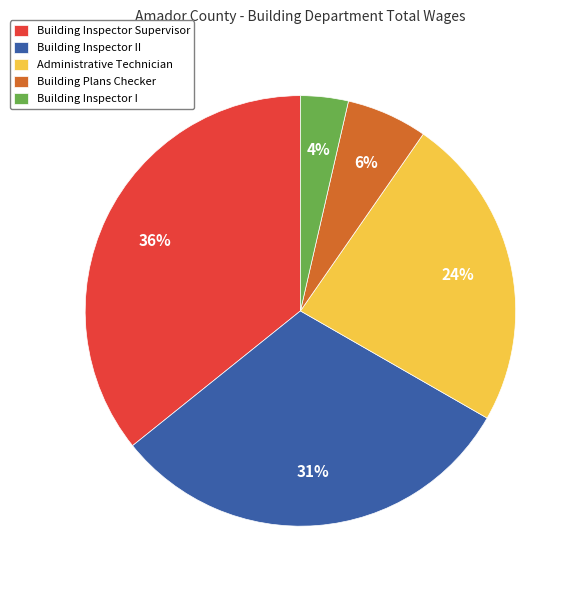

Count the number of slices in the pie.

5